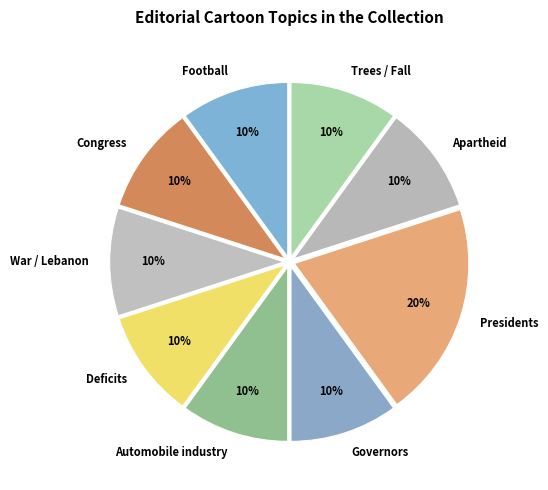

Which category has the biggest portion of the pie?

Presidents